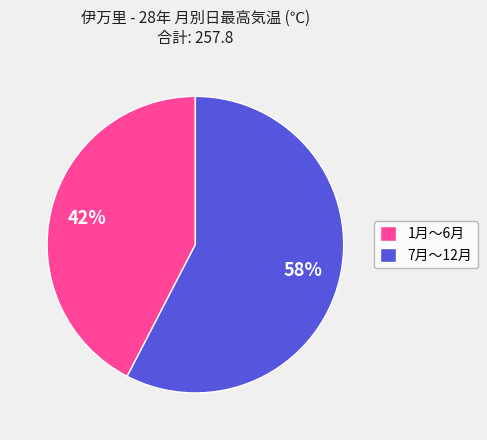

Is there any slice that represents more than half of the pie?

Yes